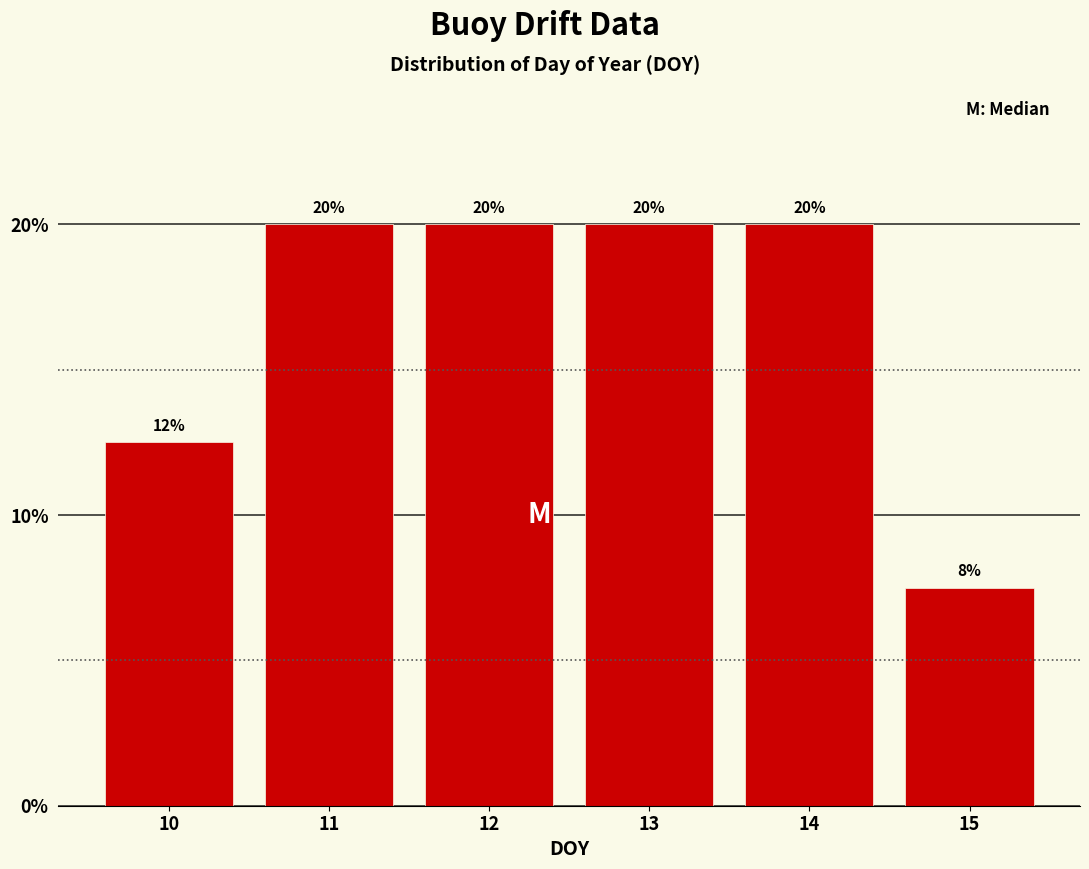

The value at 12 is 20.0. True or false?

True